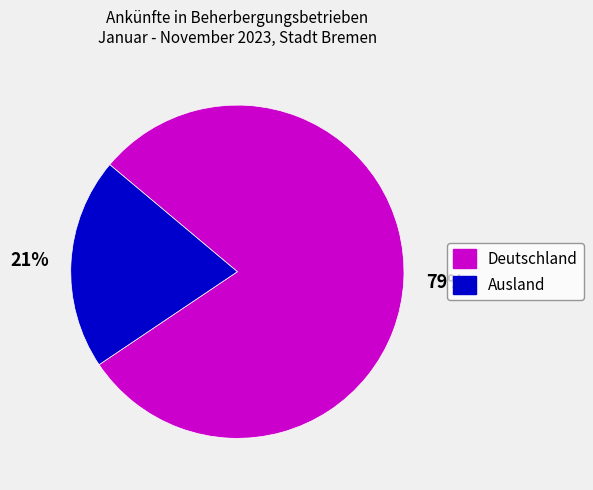

Which category has the smallest portion of the pie?

Ausland